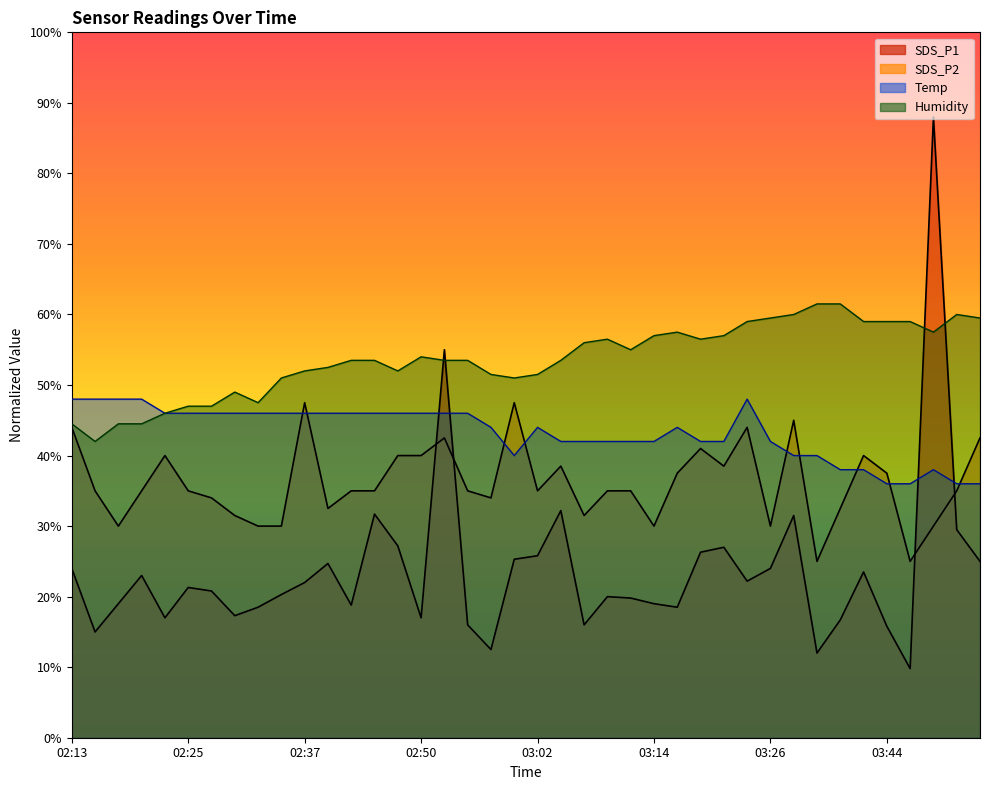

What is the difference between the maximum and minimum values in the SDS_P1 series?

78.2